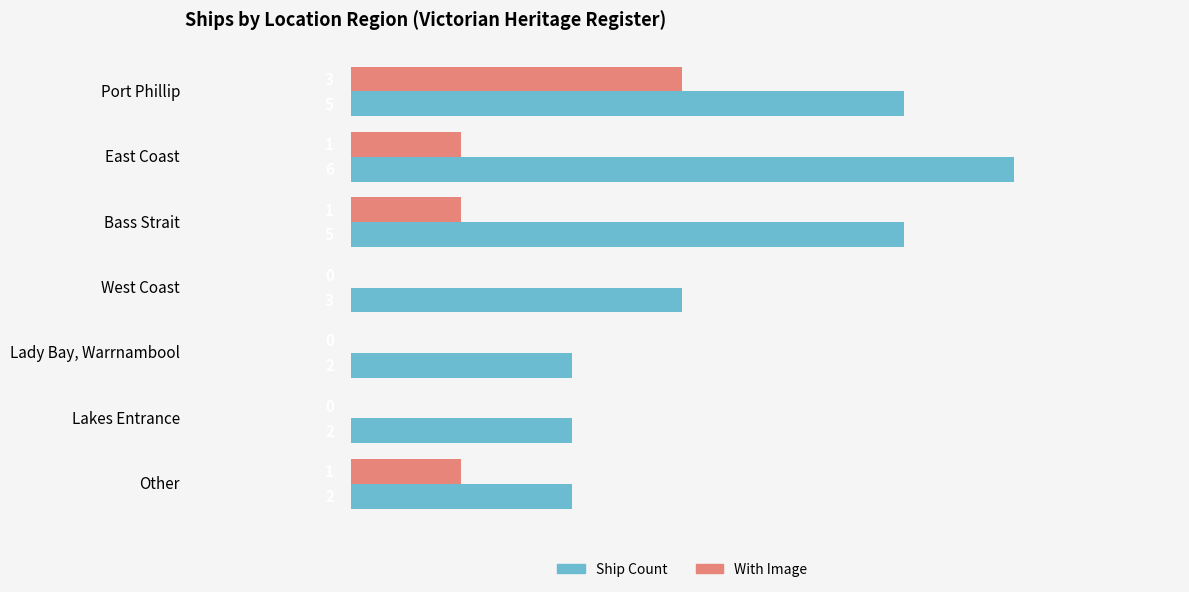

Which series has the largest total across all categories?

Ship Count